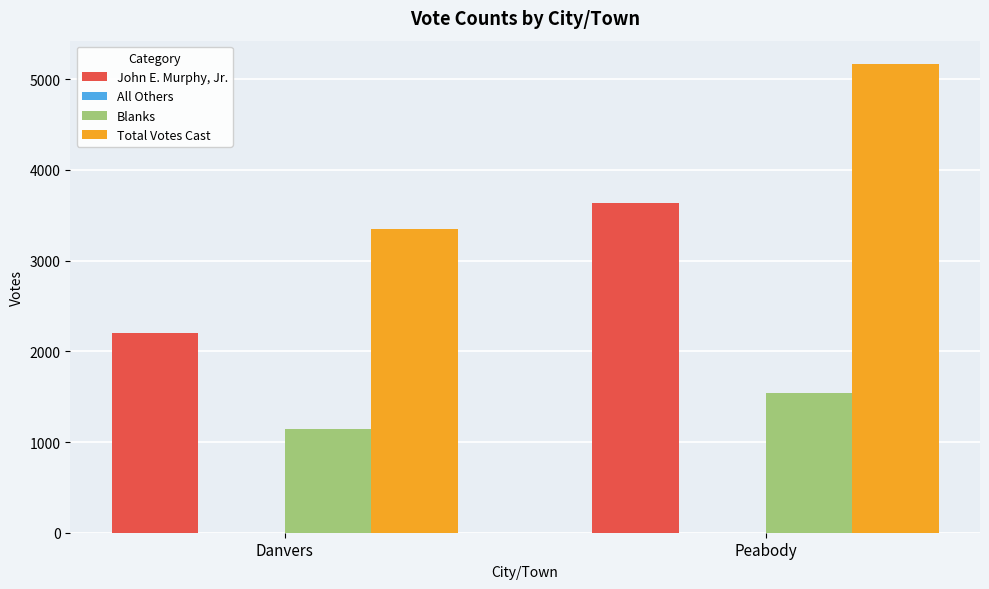

The value of Total Votes Cast at Peabody is 5167. True or false?

True